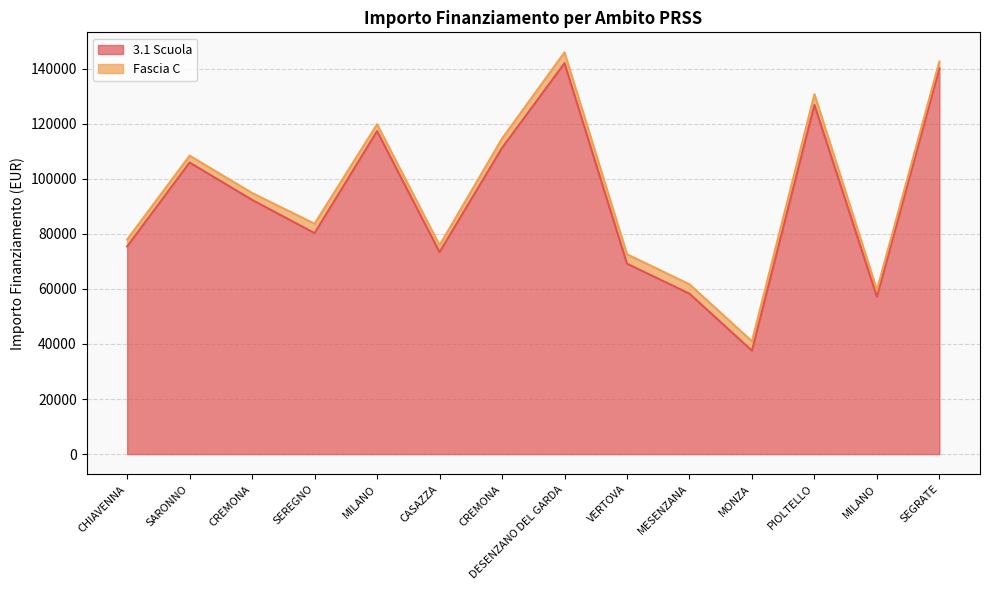

Count the number of values greater than 92341.

7